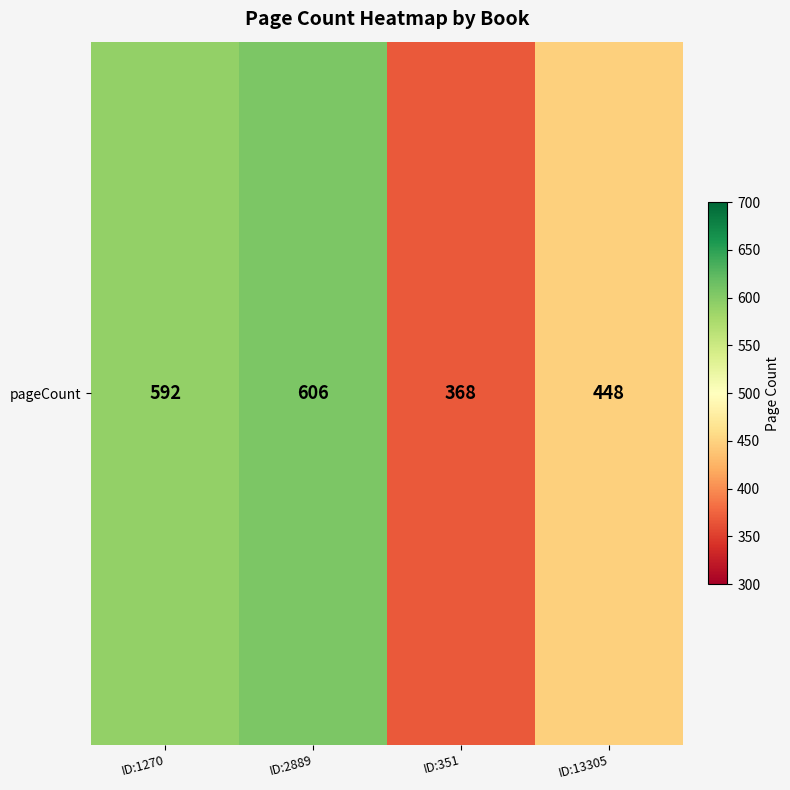

What is the greatest value displayed?

606